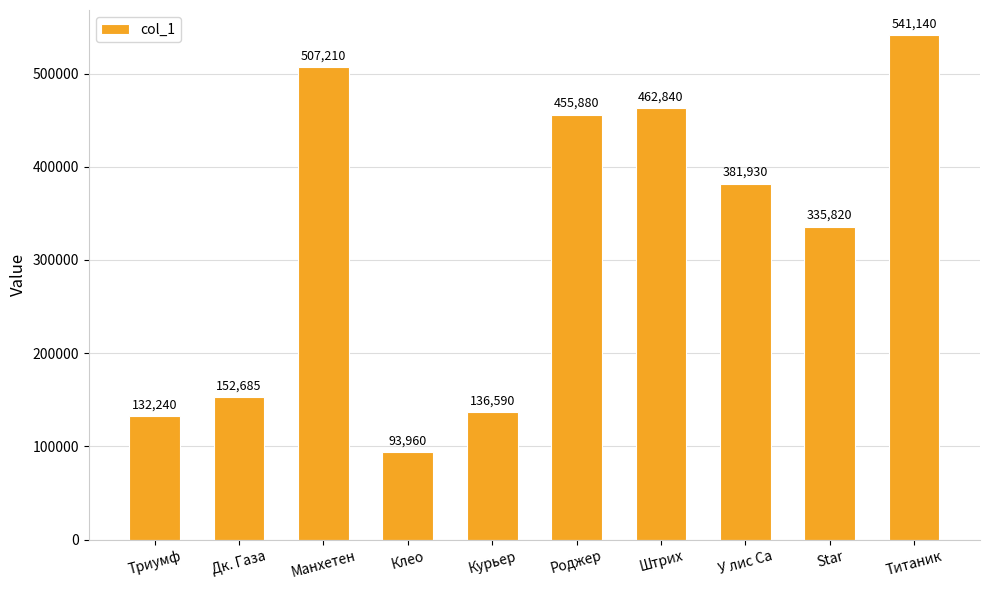

The value at У лис Са is 381930. True or false?

True